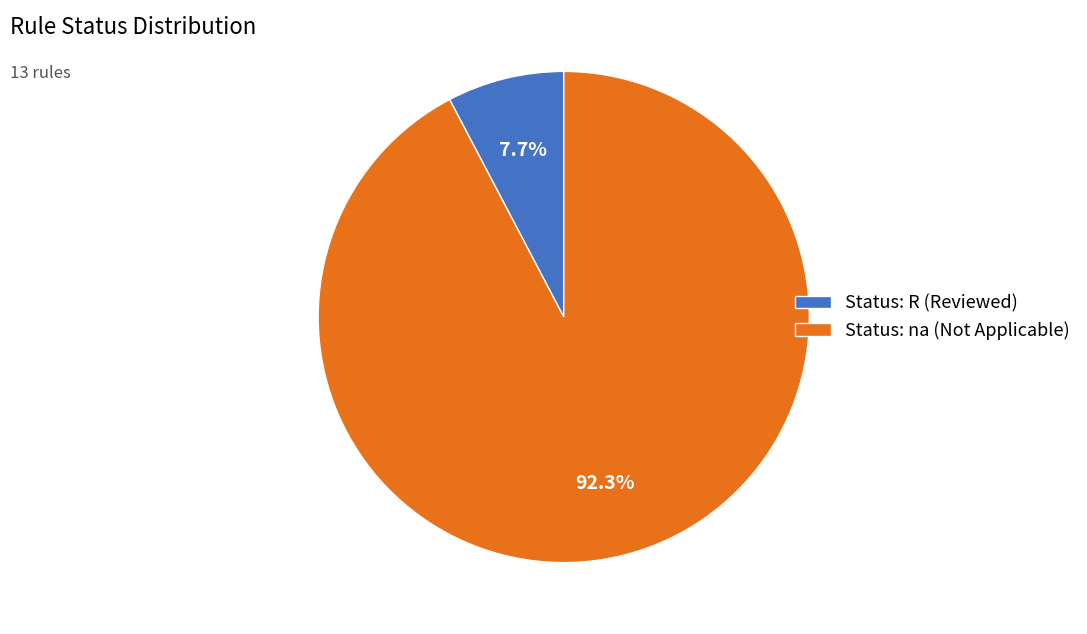

To the nearest percent, what is the difference between the largest and smallest slice percentages?

85%